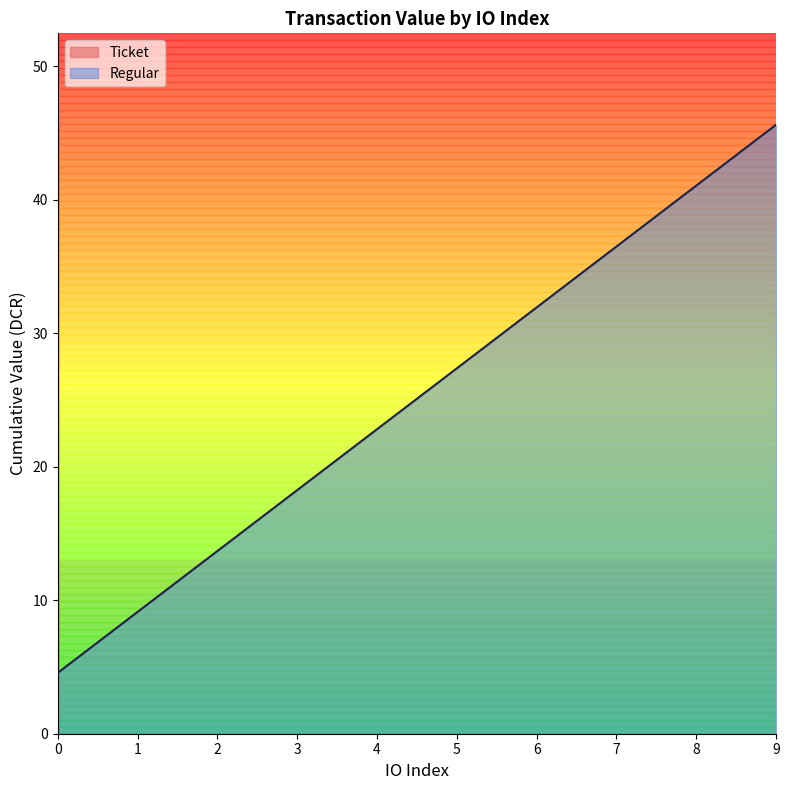

Does the chart have visible grid lines?

No